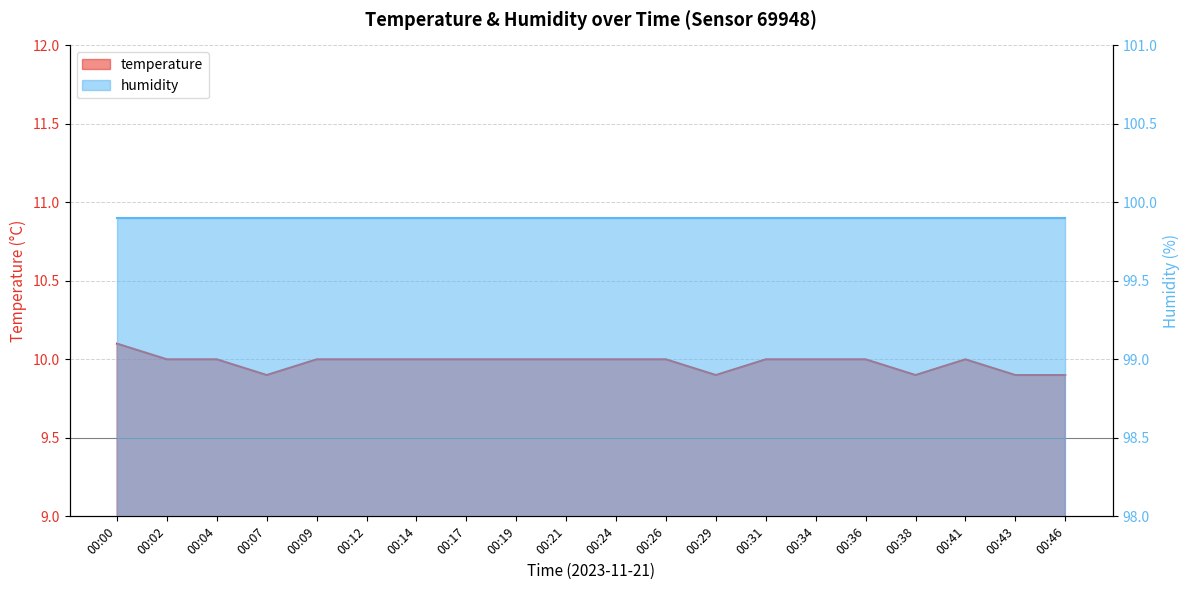

Count the values in the range 10 to 11.

15